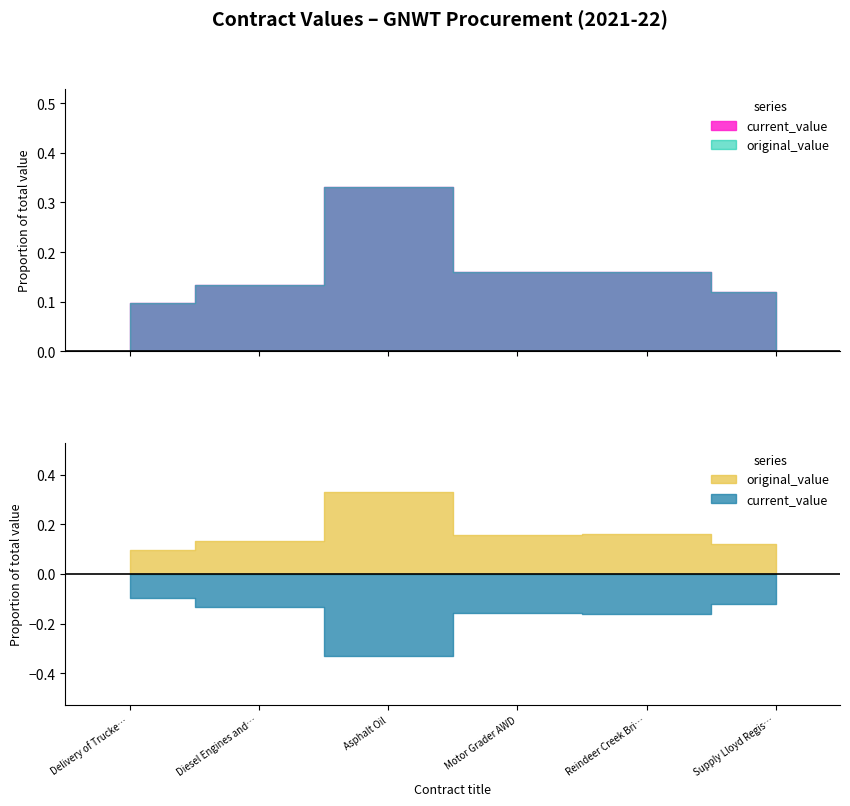

True or false: original_value has more than 0 interior local peaks.

True